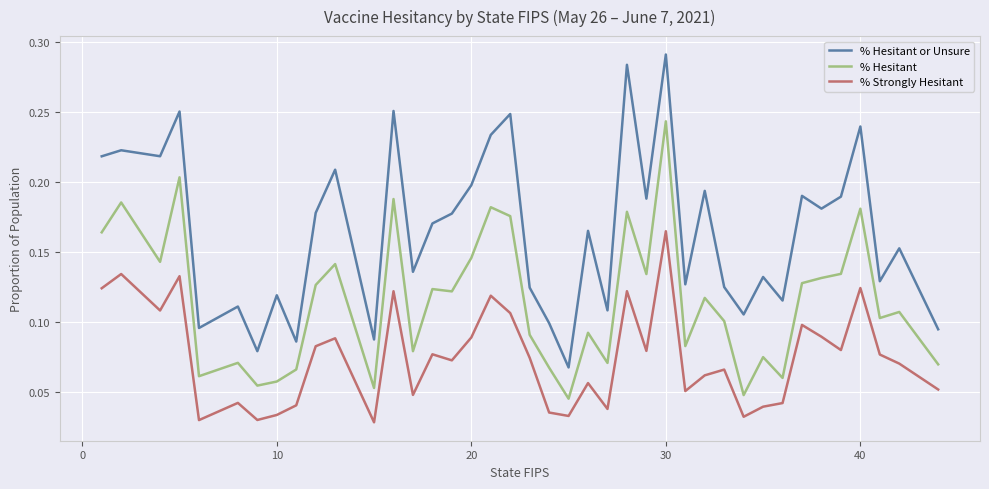

Which series has the largest total across all categories?

% Hesitant or Unsure